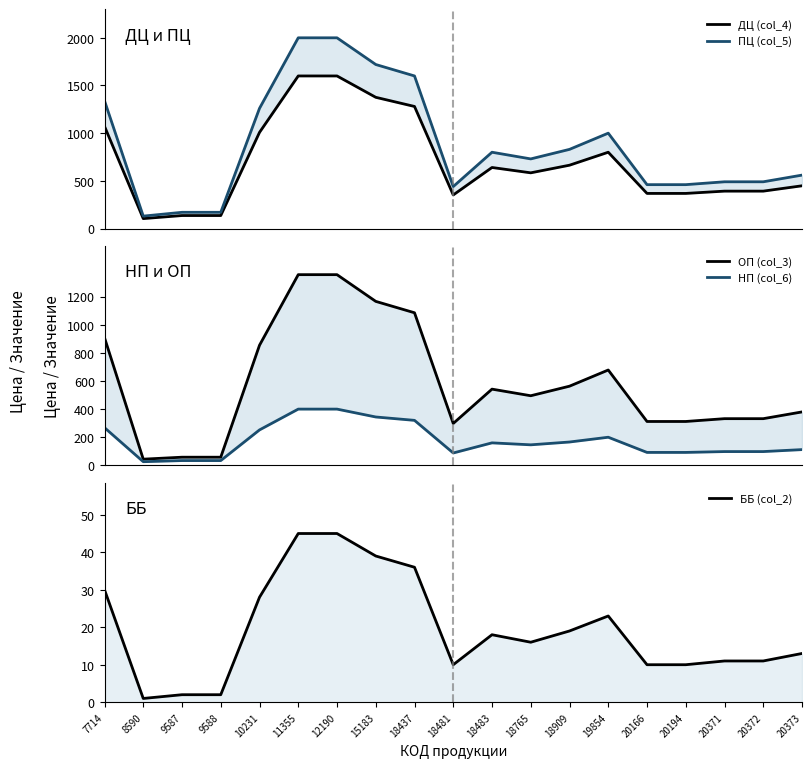

List the labels in order of ПЦ (col_5) value, smallest first.

8590, 9587, 9588, 18481, 20166, 20194, 20371, 20372, 20373, 18765, 18483, 18909, 19854, 10231, 7714, 18437, 15183, 11355, 12190